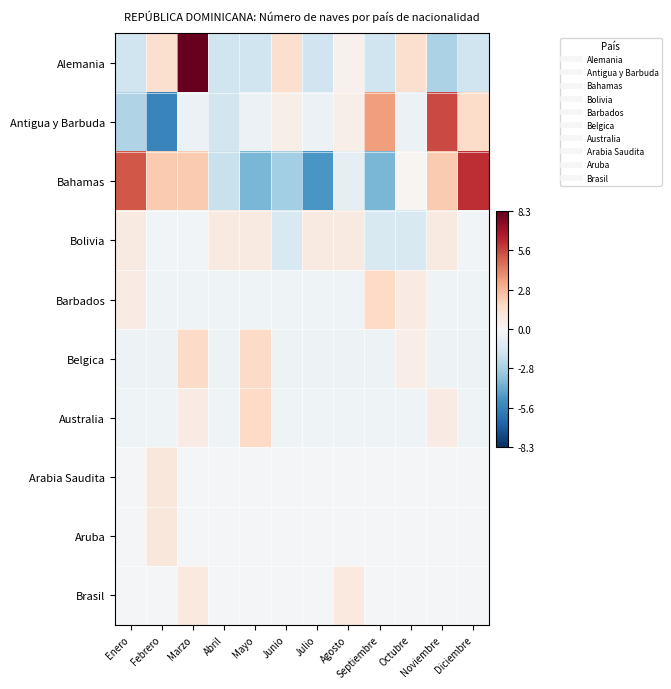

Between Abril and Noviembre, which series saw the biggest shift?

Antigua y Barbuda